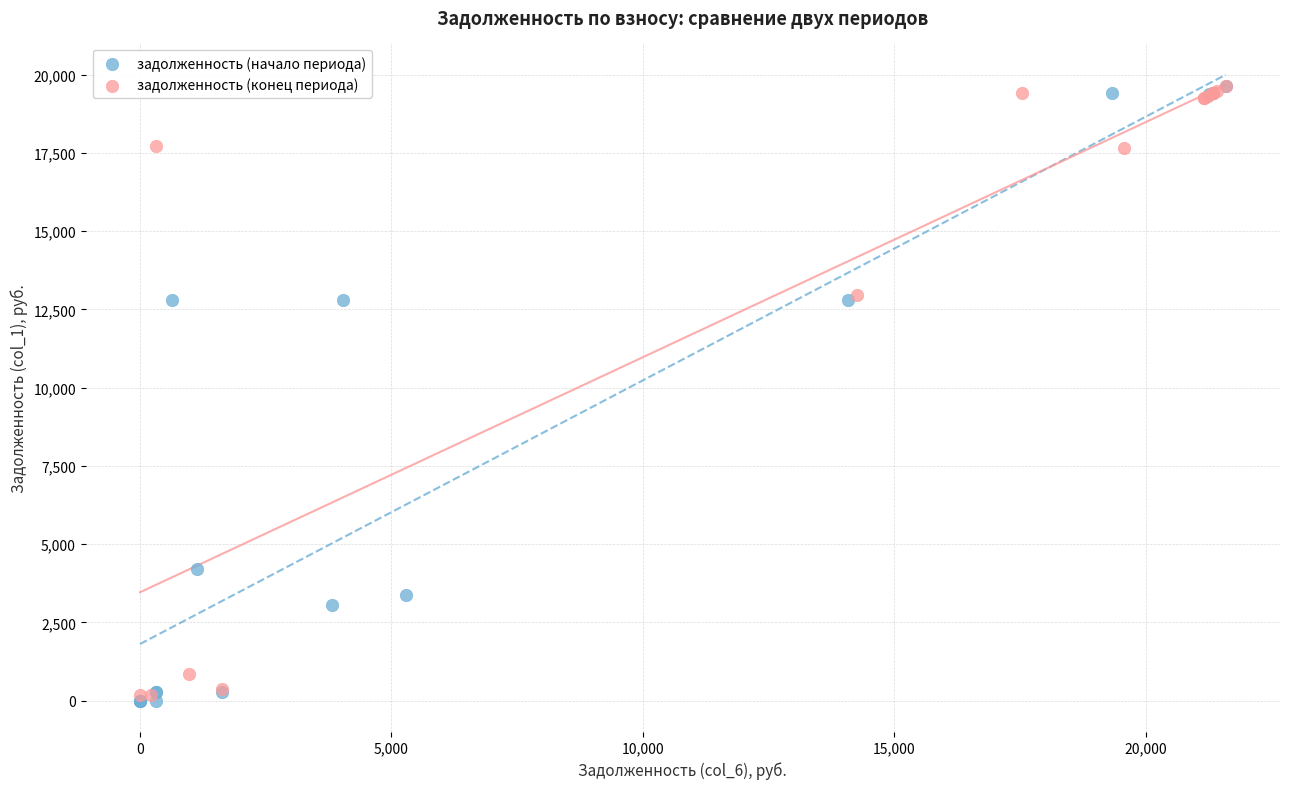

Which series has the largest Y range (max minus min)?

задолженность (начало периода)